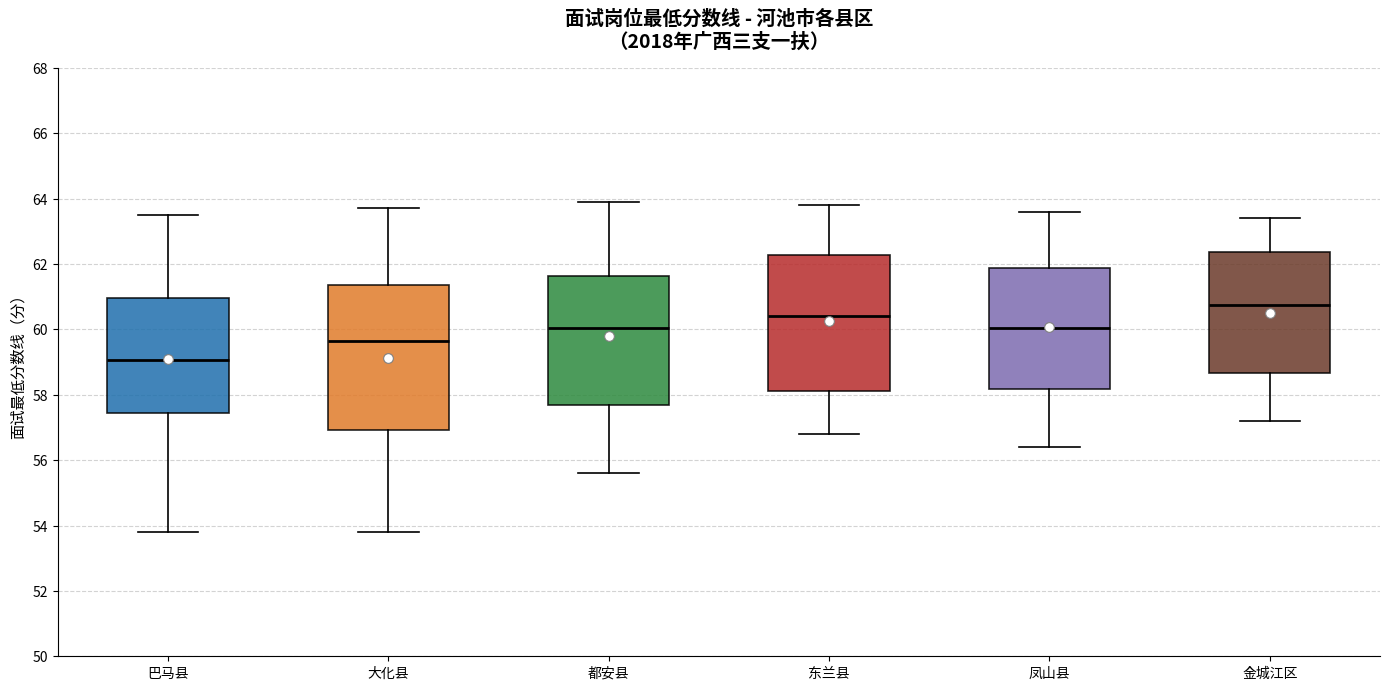

Where does the upper whisker of the box for 东兰县 end on the y-axis? The values are not printed on the chart, so give them approximately, as read against the axis.

63.8